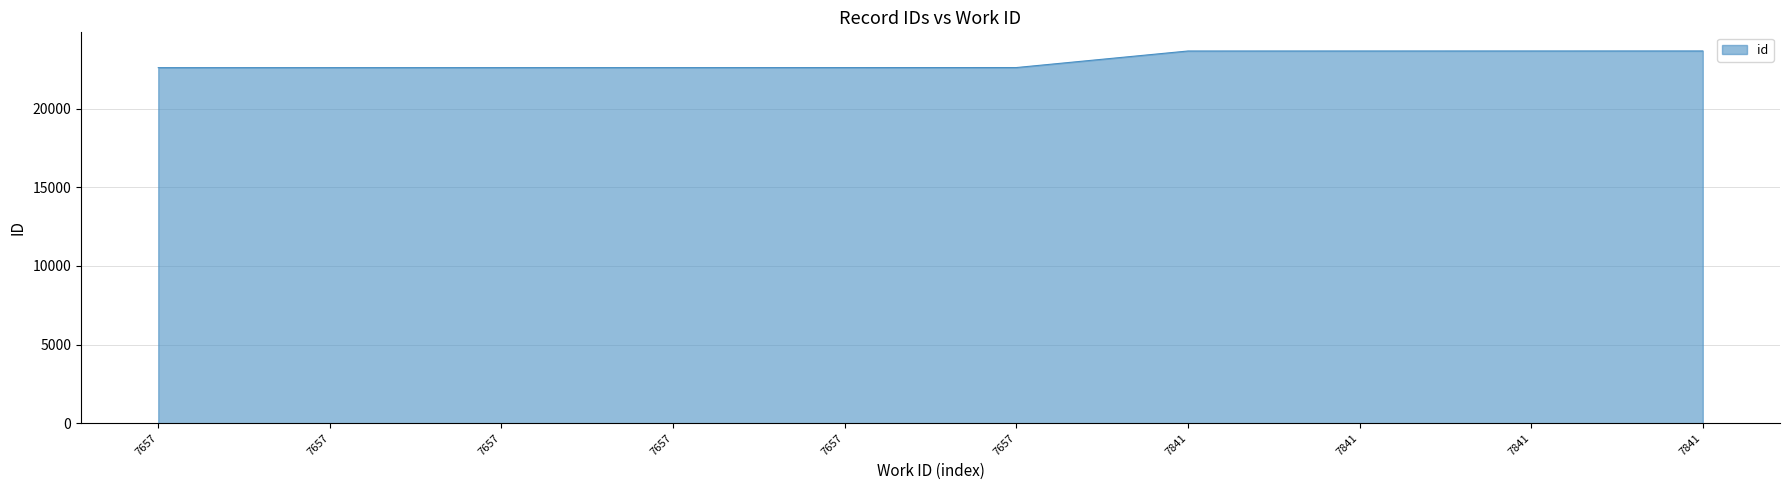

How many lines are shown in the chart?

1